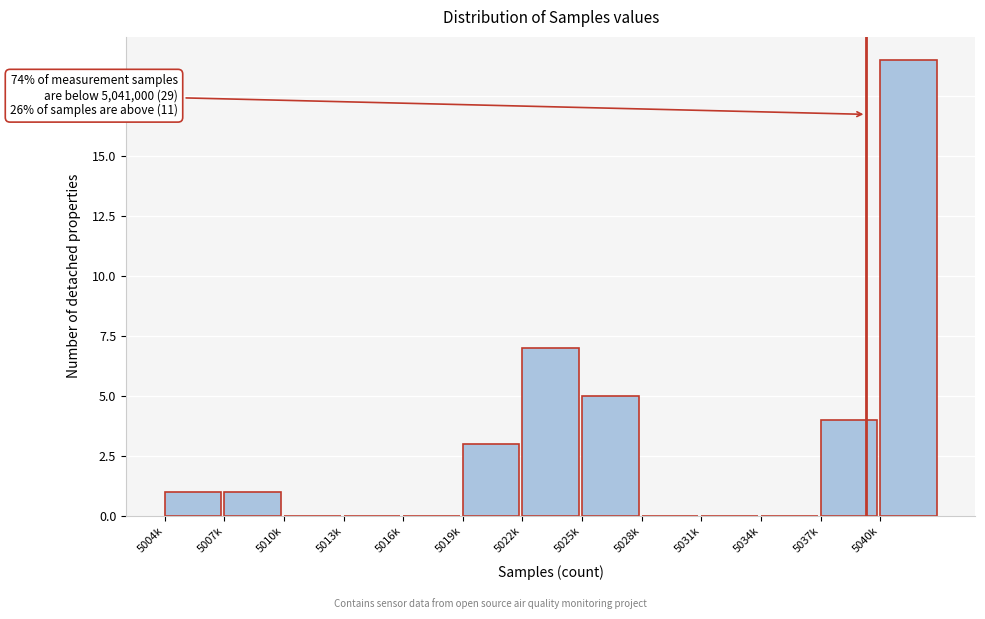

Reading right to left, what are all the values shown in this chart?

5040k=19	5037k=4	5034k=0	5031k=0	5028k=0	5025k=5	5022k=7	5019k=3	5016k=0	5013k=0	5010k=0	5007k=1	5004k=1